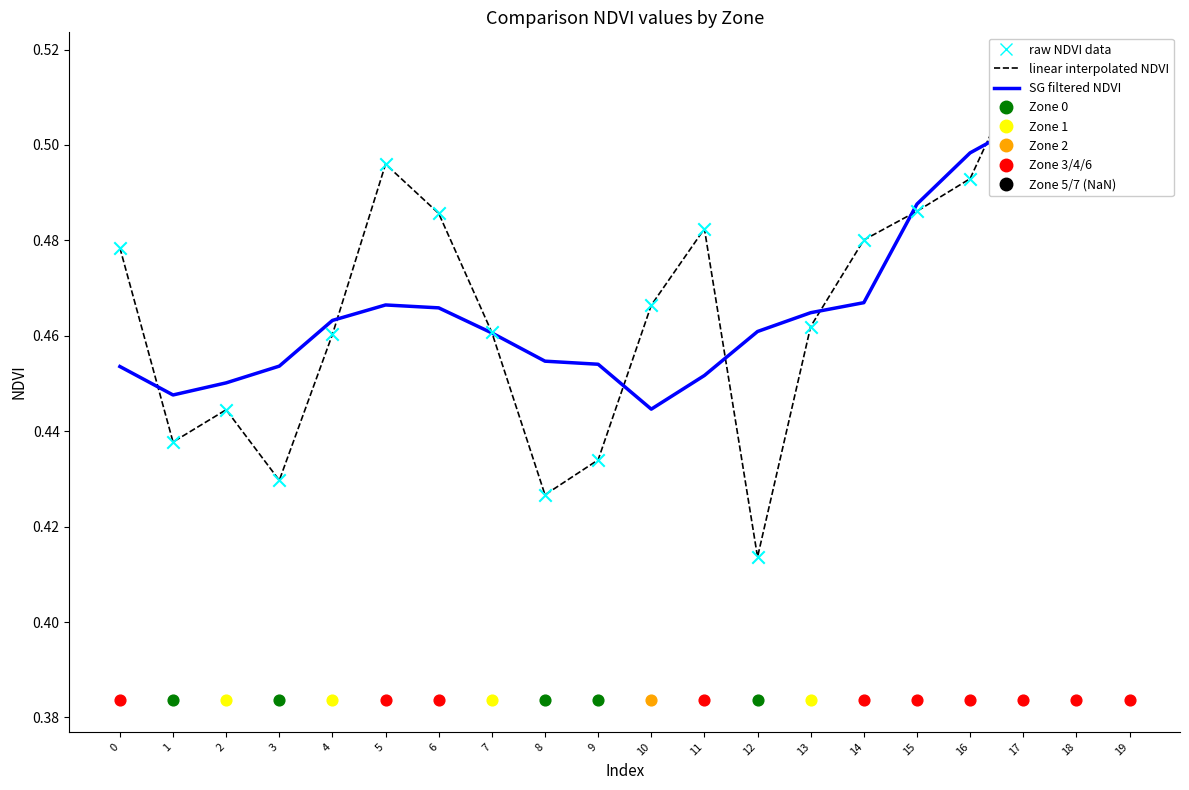

Which series has the largest total across all categories?

linear interpolated NDVI